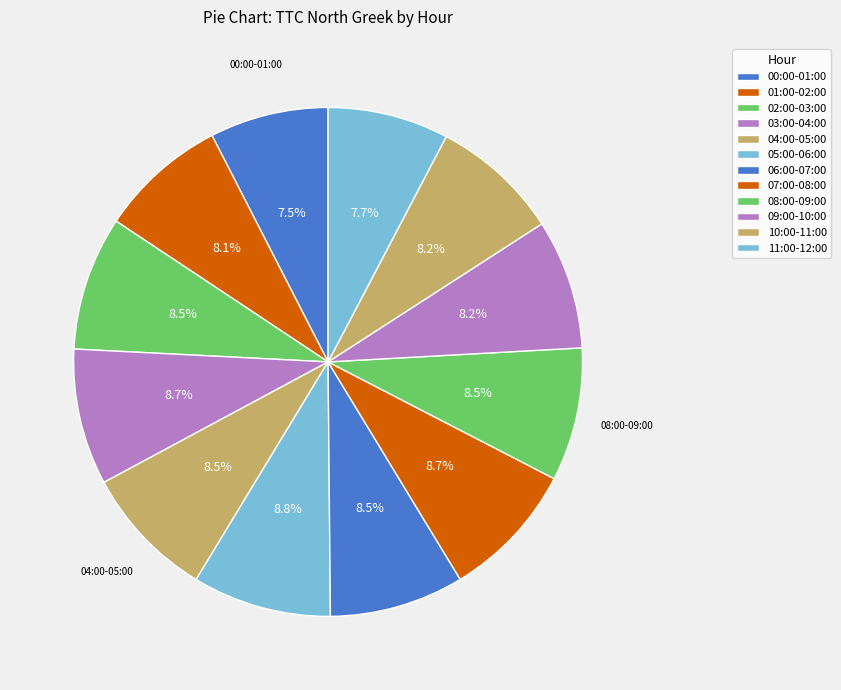

How many slices are in this pie chart?

12